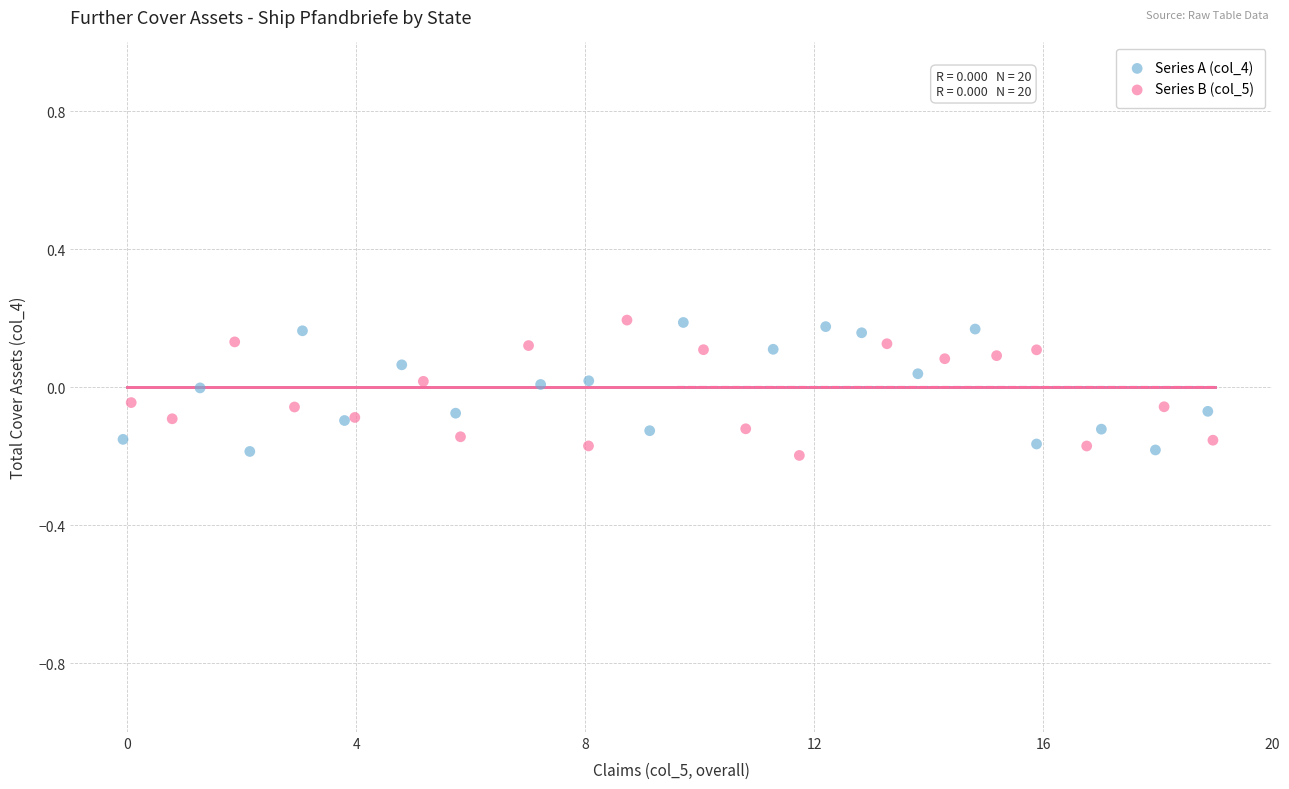

What are all the series names shown in the legend?

Series A (col_4), Series B (col_5)